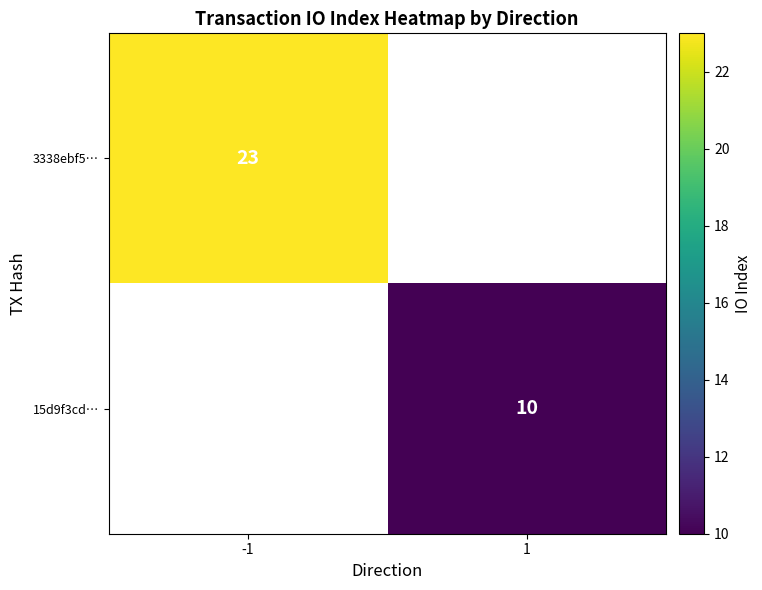

Which label corresponds to the largest value in the chart?

-1